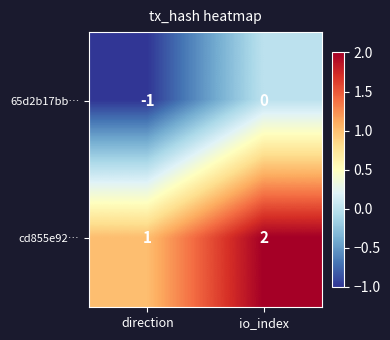

What is the spread (max minus min) of values at direction?

2